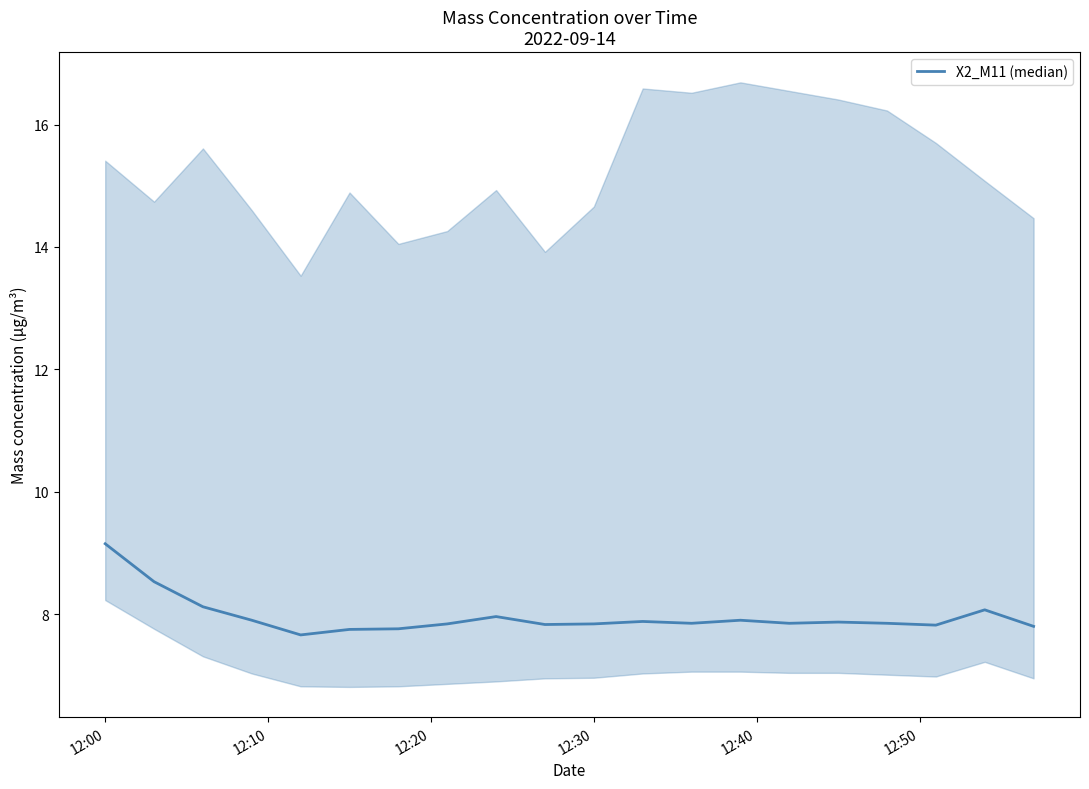

What is the value of the 20th point from the left?

7.8